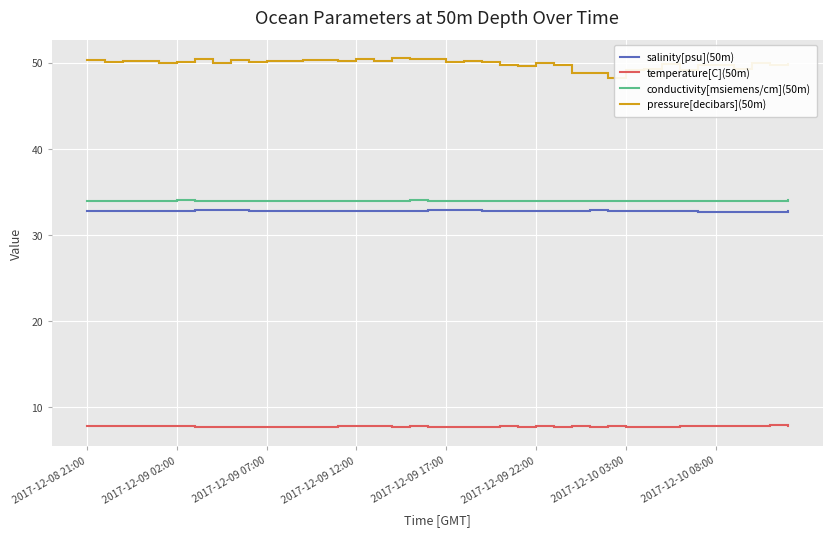

Which series has the widest spread of values?

pressure[decibars](50m)